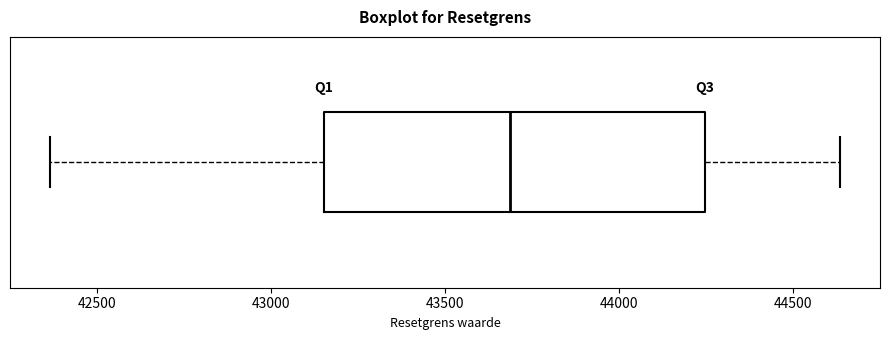

Read this box plot against the x-axis: the position of the median line, the range covered by the box, and the ends of both whiskers. The values are not printed on the chart, so give them approximately, as read against the axis.

median 43700, box 43150 to 44250, whiskers 42350 to 44650